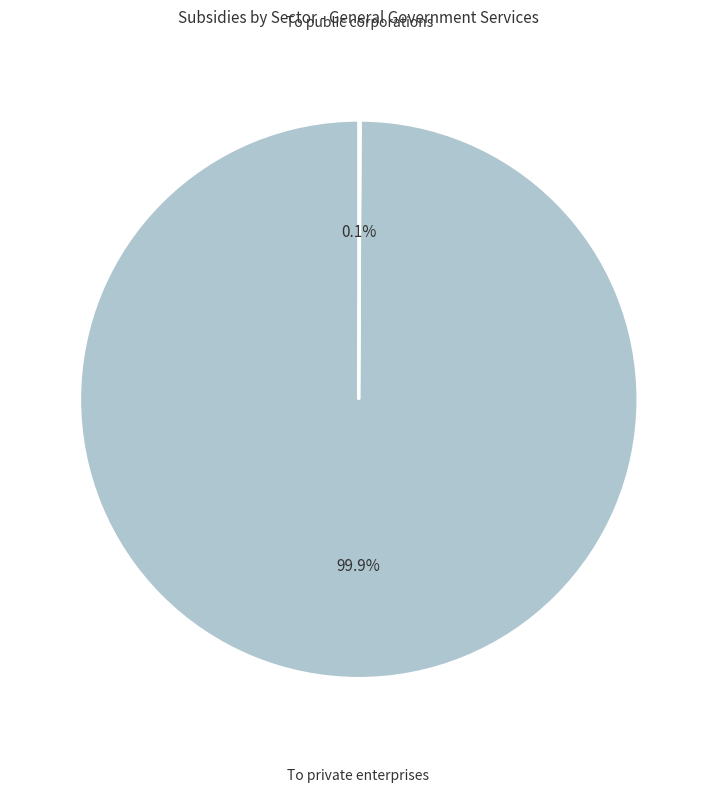

Is there a majority slice in this chart?

Yes